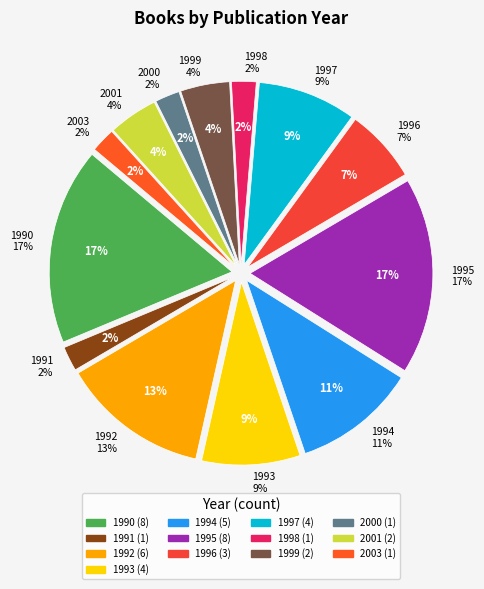

To the nearest percent, what portion does 1997 represent?

9%